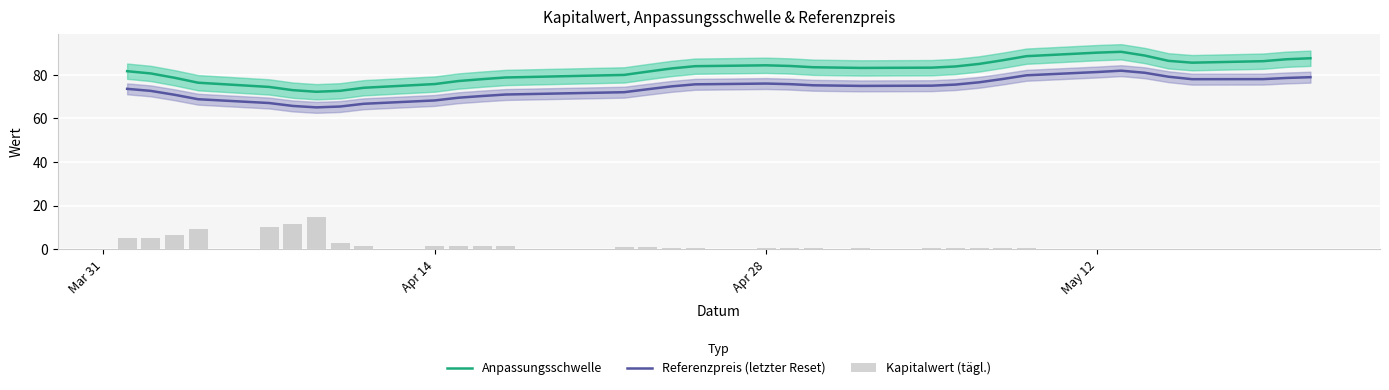

What is the highest value of the Referenzpreis (letzter Reset) series?

81.9